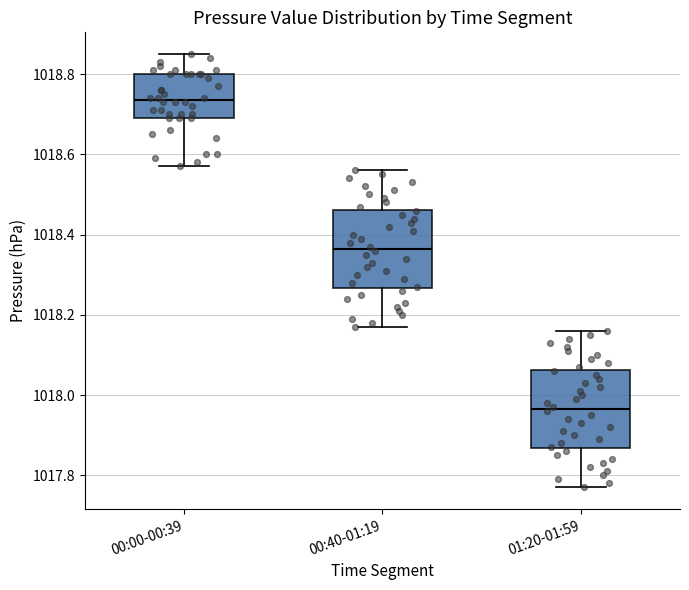

Reading left to right, transcribe this box plot: for each box, give where its median line is, the range the box spans, and where its two whiskers end, as read against the y-axis. The values are not printed on the chart, so give them approximately, as read against the axis.

00:00-00:39: median 1018.74, box 1018.70 to 1018.80, whiskers 1018.58 to 1018.86
00:40-01:19: median 1018.36, box 1018.26 to 1018.46, whiskers 1018.18 to 1018.56
01:20-01:59: median 1017.96, box 1017.86 to 1018.06, whiskers 1017.78 to 1018.16